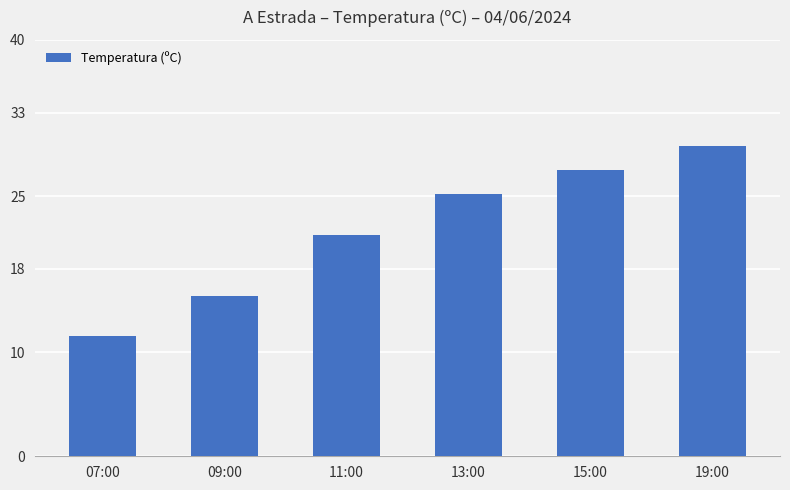

What is the maximum value shown in the chart?

29.8